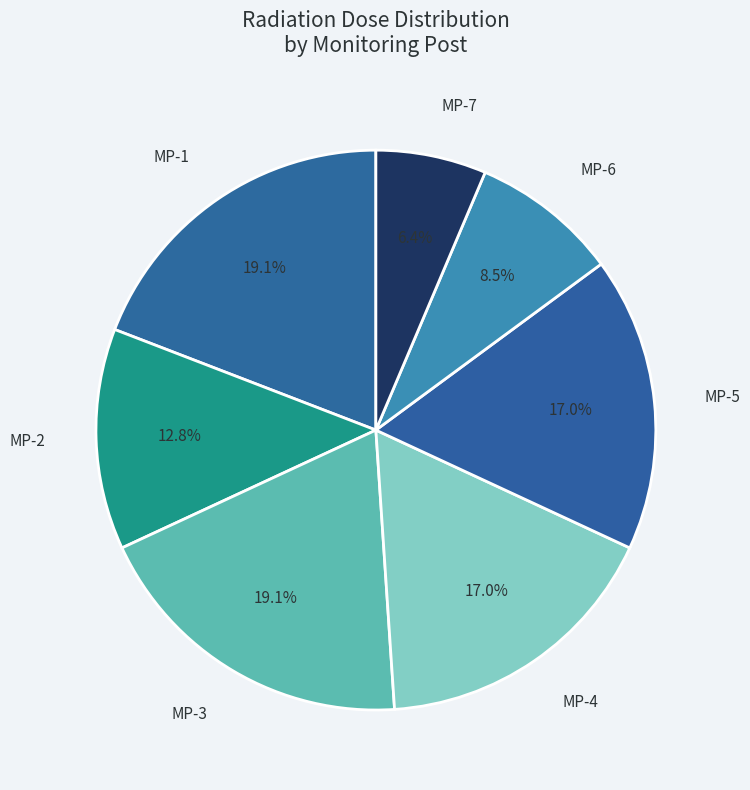

Count the number of slices in the pie.

7